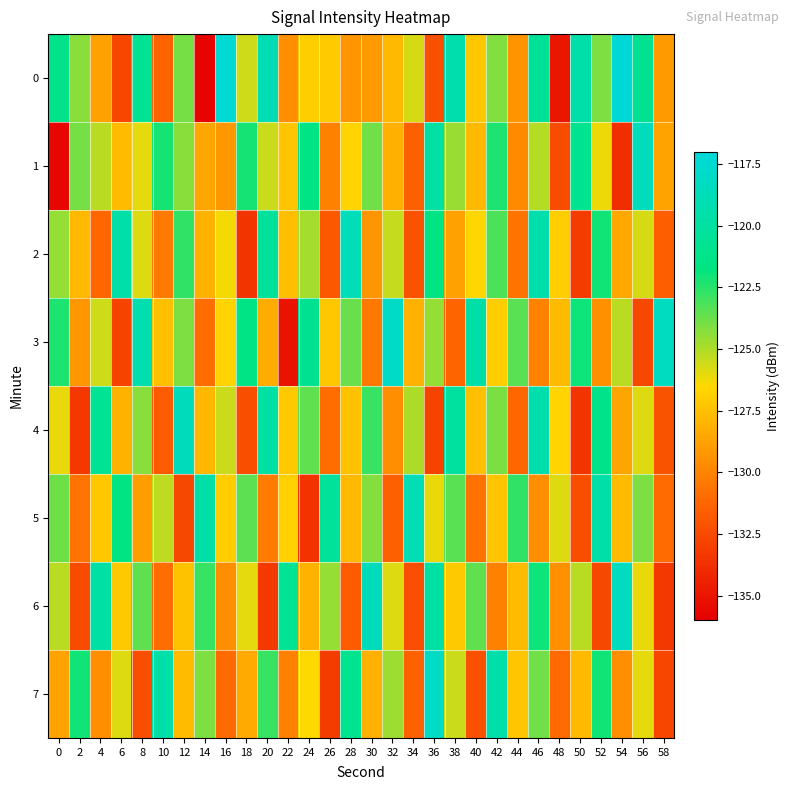

What is the maximum value shown in the chart?

-117.1